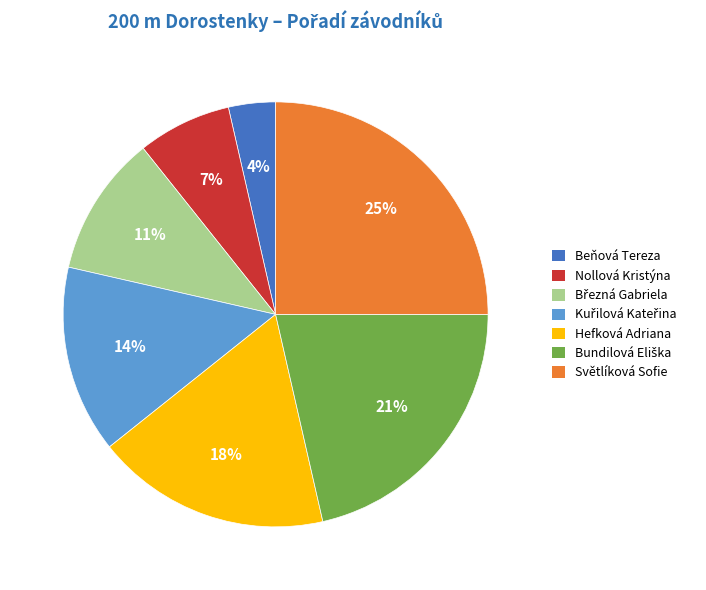

Between Hefková Adriana and Nollová Kristýna, which is larger?

Hefková Adriana